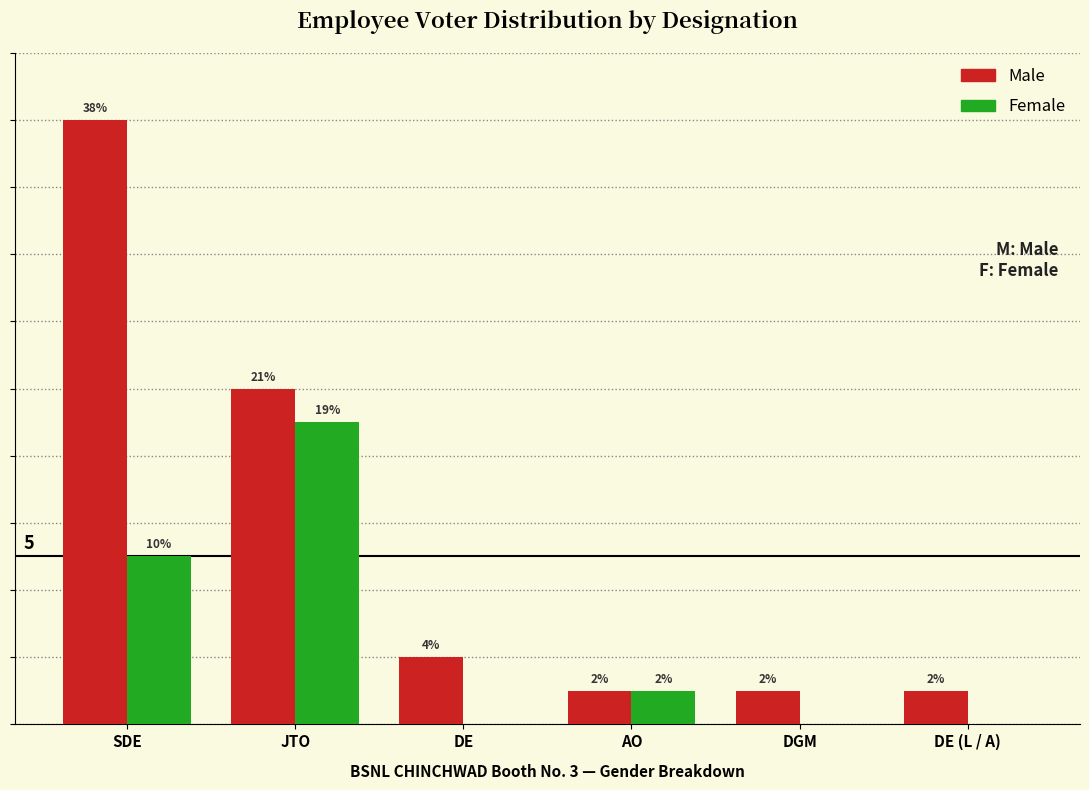

Where is Male nearest to the value 9?

JTO